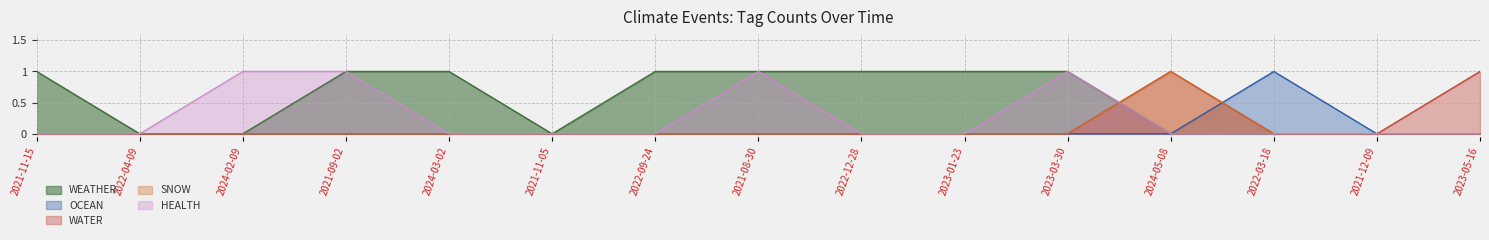

How many OCEAN values are between 0 and 1?

15